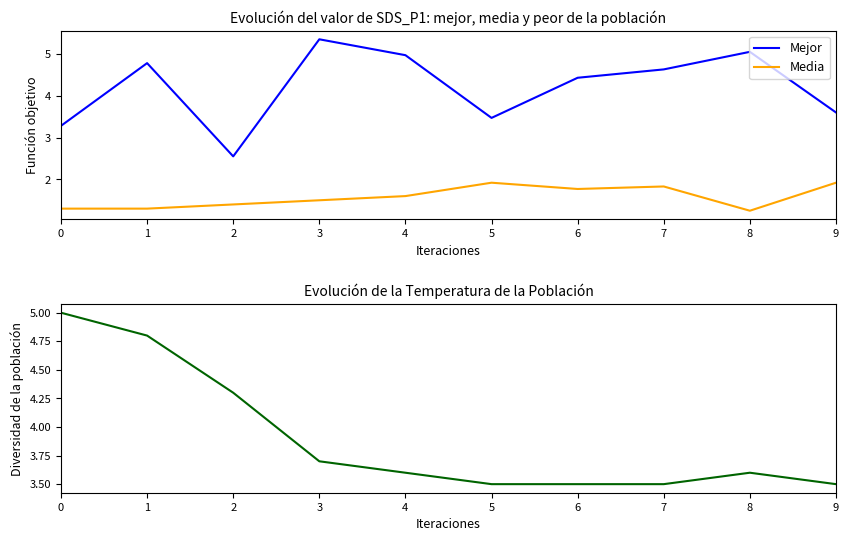

What is the maximum value for Temp?

5.0